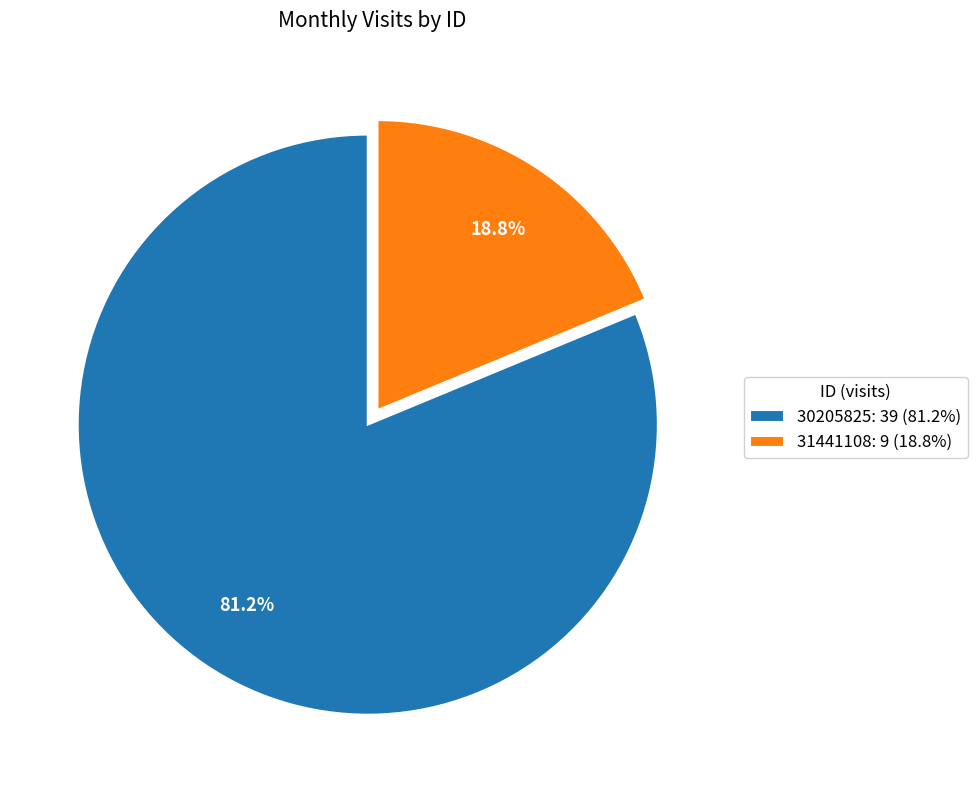

Count the number of slices in the pie.

2